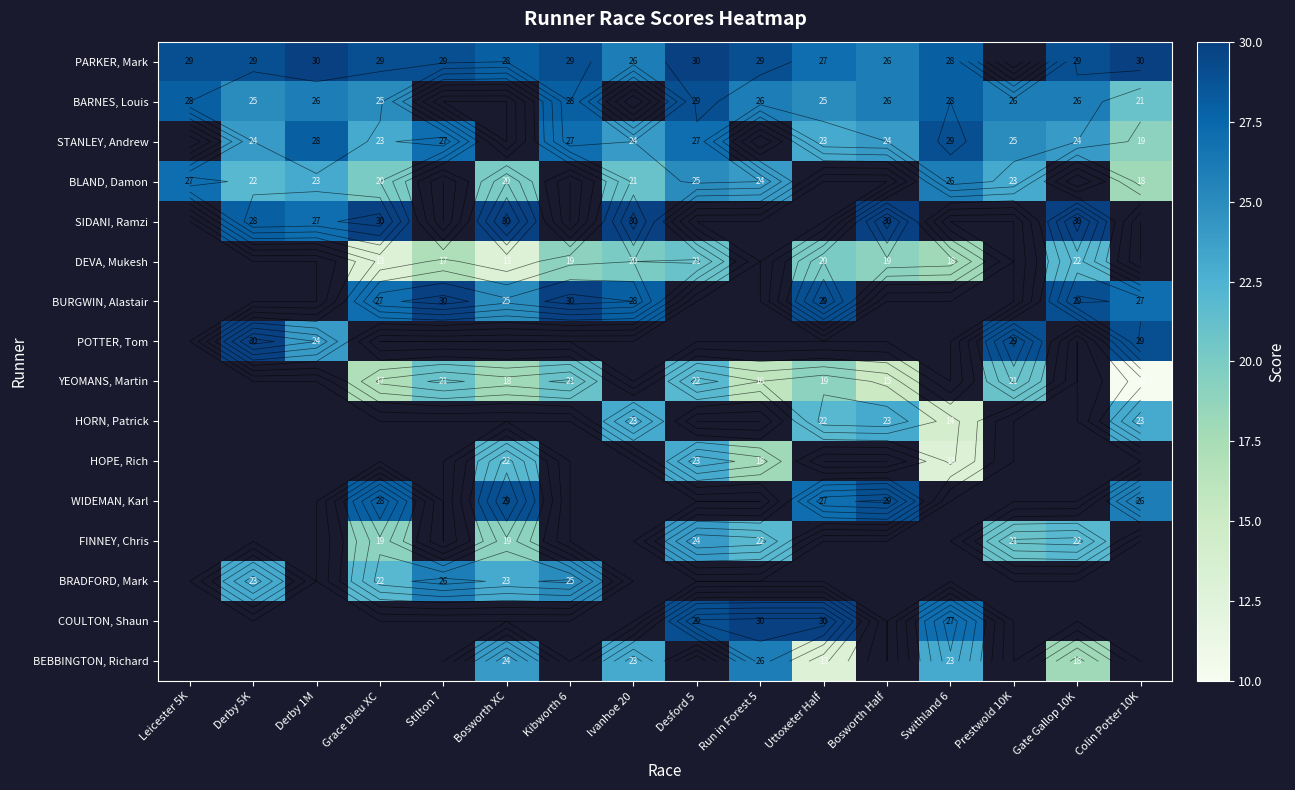

What is the spread (max minus min) of values at Kibworth 6?

11.0